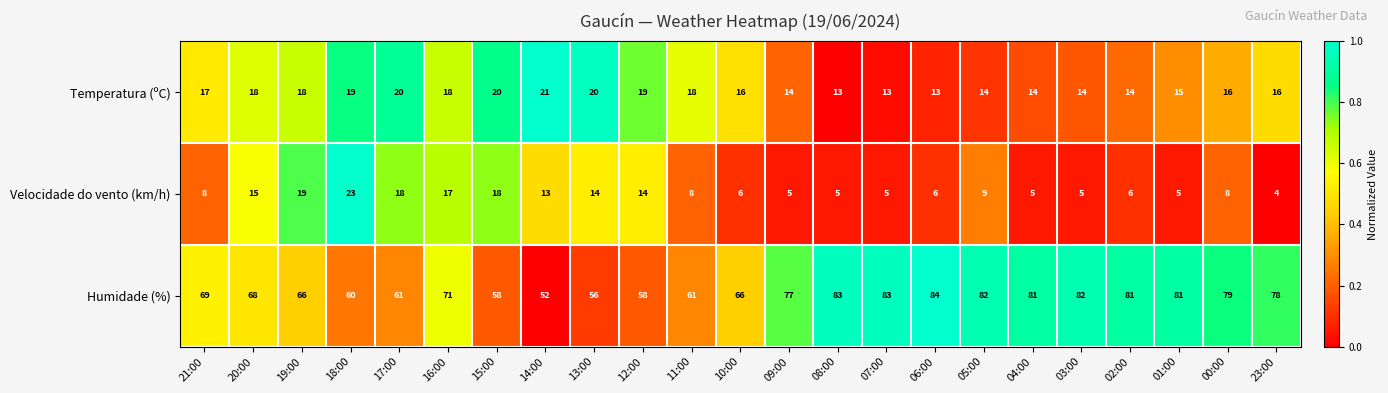

Is the value of Velocidade do vento (km/h) at 01:00 greater than the value of Temperatura (ºC) at 08:00?

No